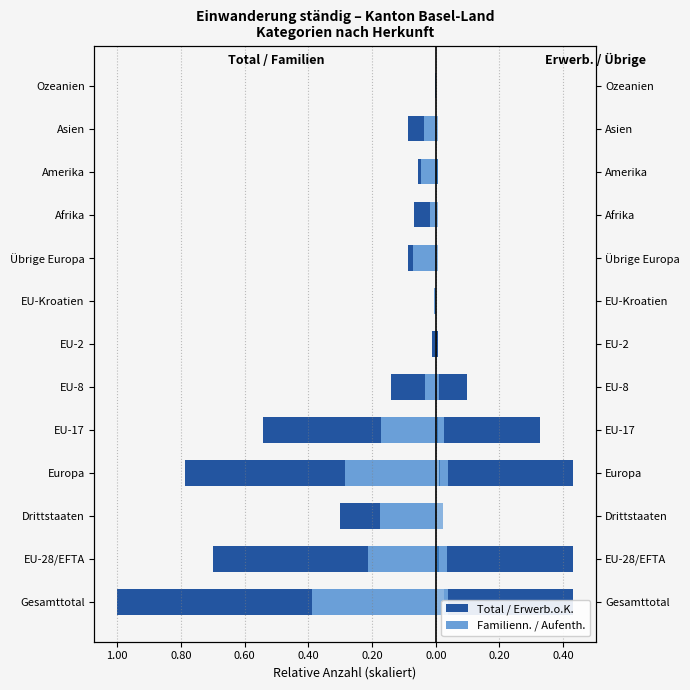

At how many categories does at least one series exceed 0?

12